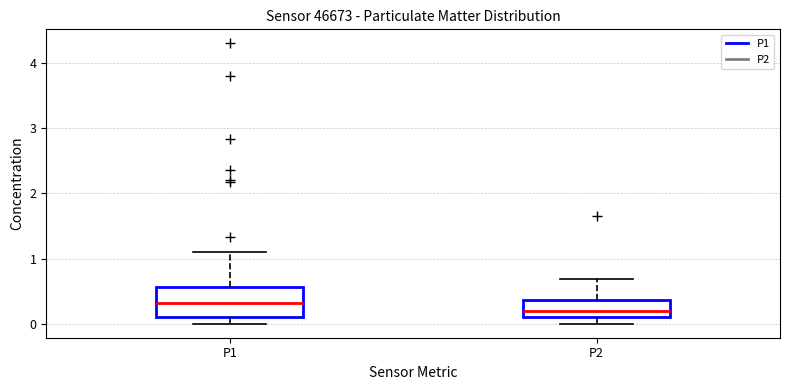

Reading left to right, read every box against the y-axis: the position of its median line, the range the box covers, and the ends of its whiskers. The values are not printed on the chart, so give them approximately, as read against the axis.

P1: median 0.3, box 0.1 to 0.6, whiskers 0.0 to 1.1
P2: median 0.2, box 0.1 to 0.4, whiskers 0.0 to 0.7